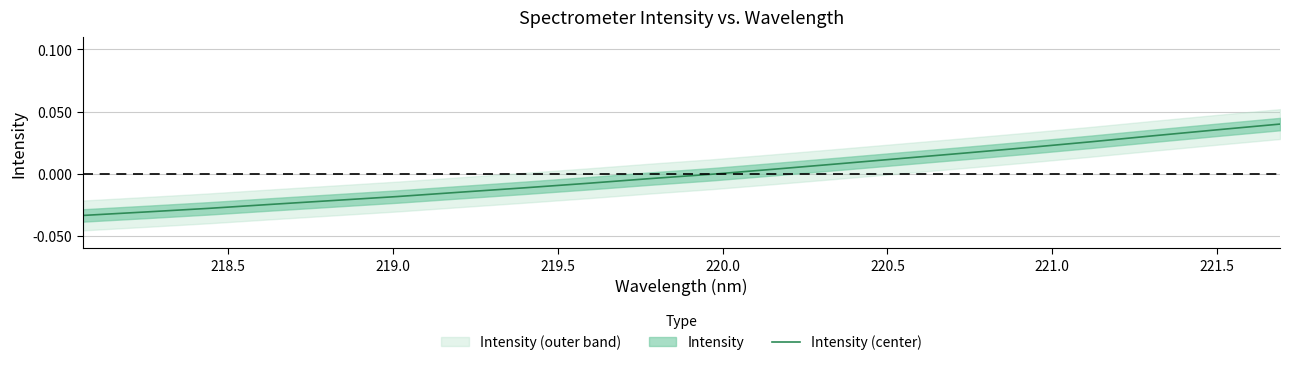

How many series are shown in this chart?

1